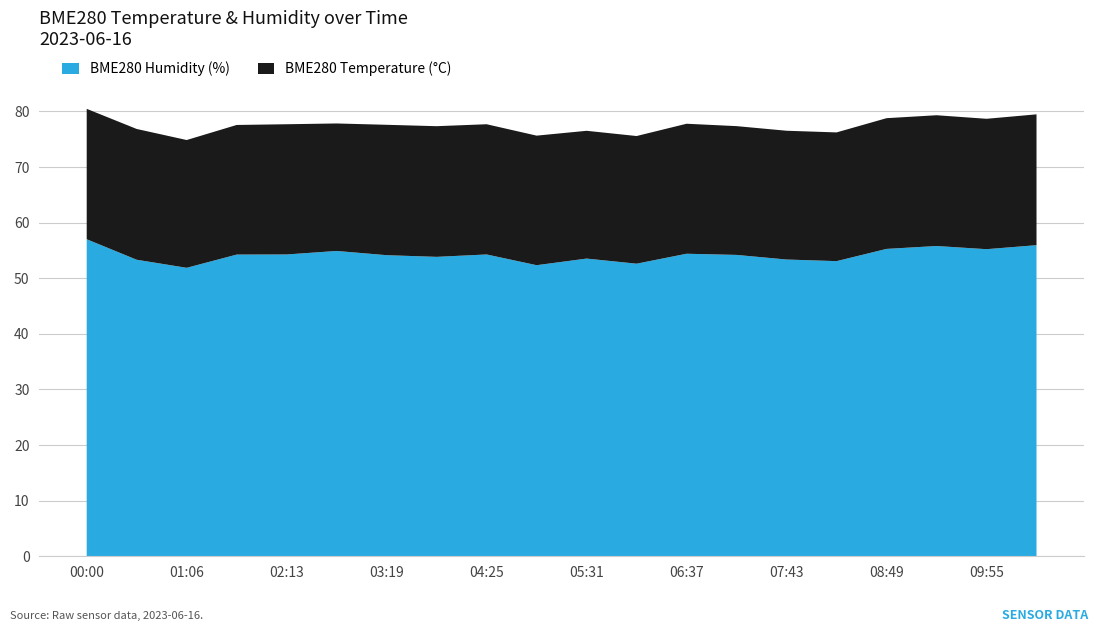

What is the total value across all series at 01:06?

74.9